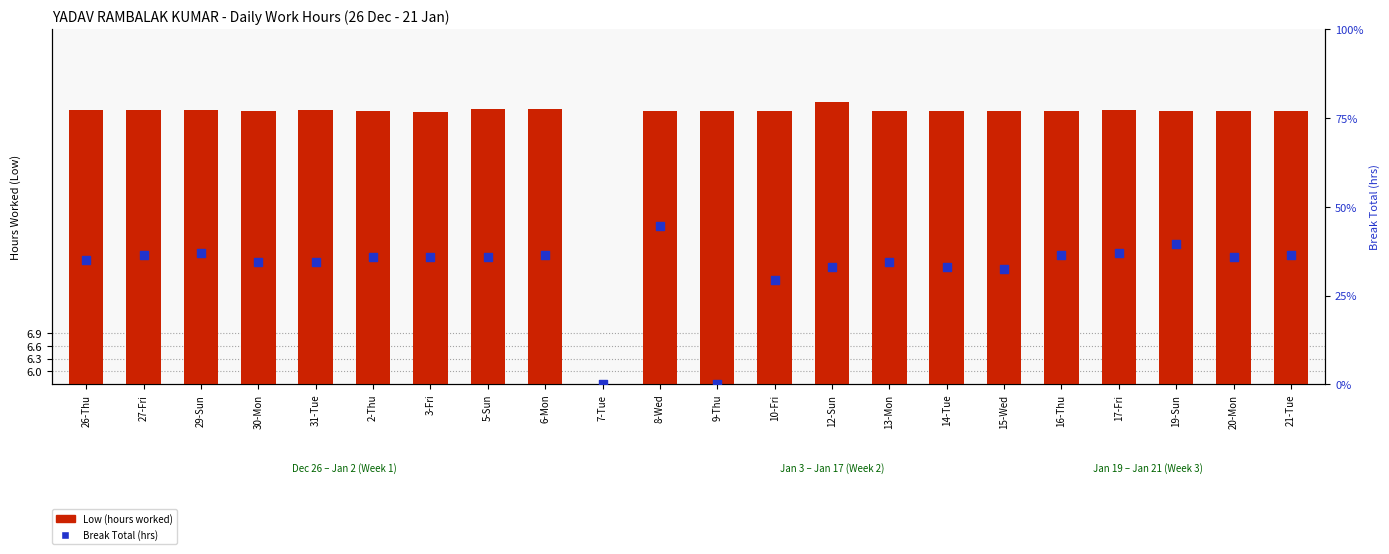

What is the total value across all series at 12-Sun?

13.0